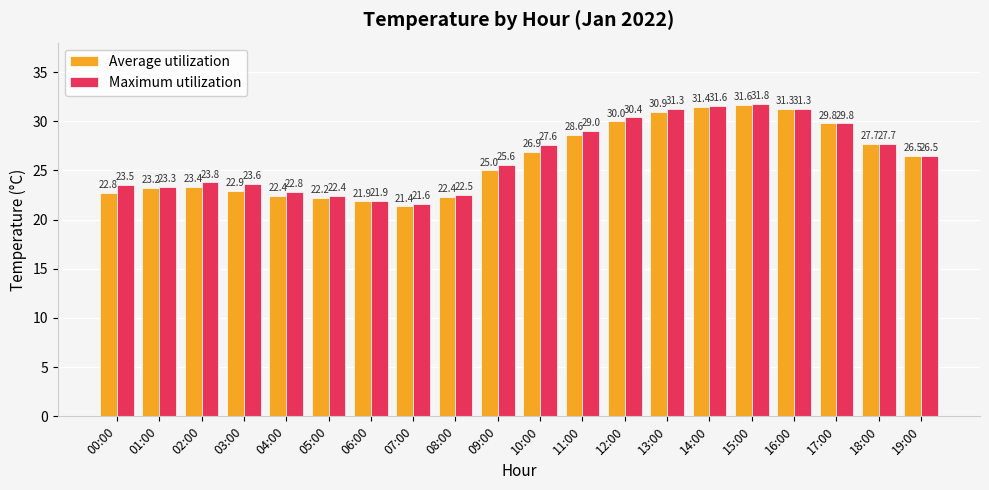

The Maximum utilization series shows 11.2 at 08:00. True or false?

False